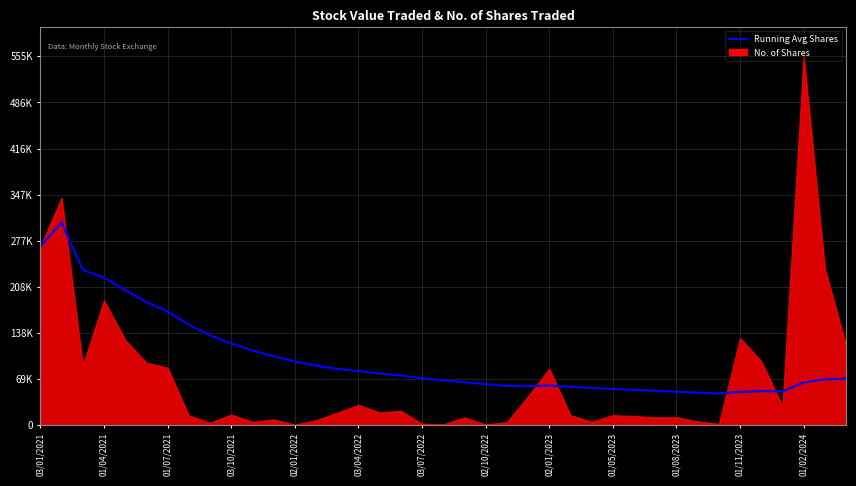

What is the difference between the maximum and minimum values?

257971.1